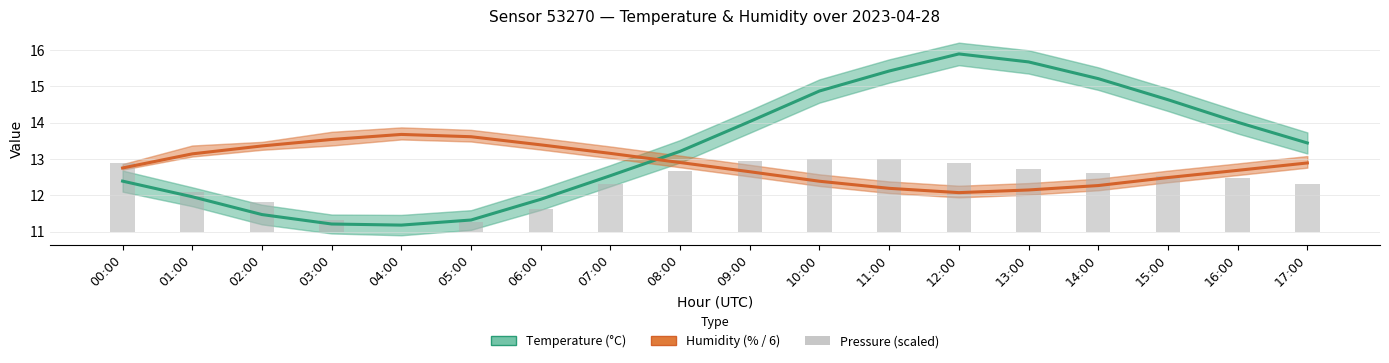

What is the label of the 1st bar from the right?

17:00